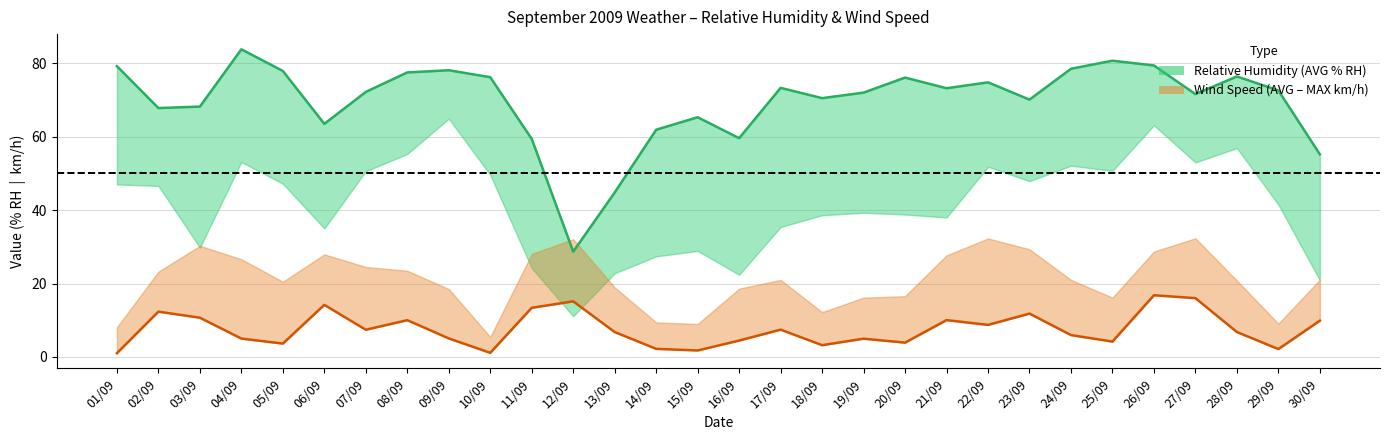

Where is the first local maximum for Relative Humidity (AVG % RH)?

04/09